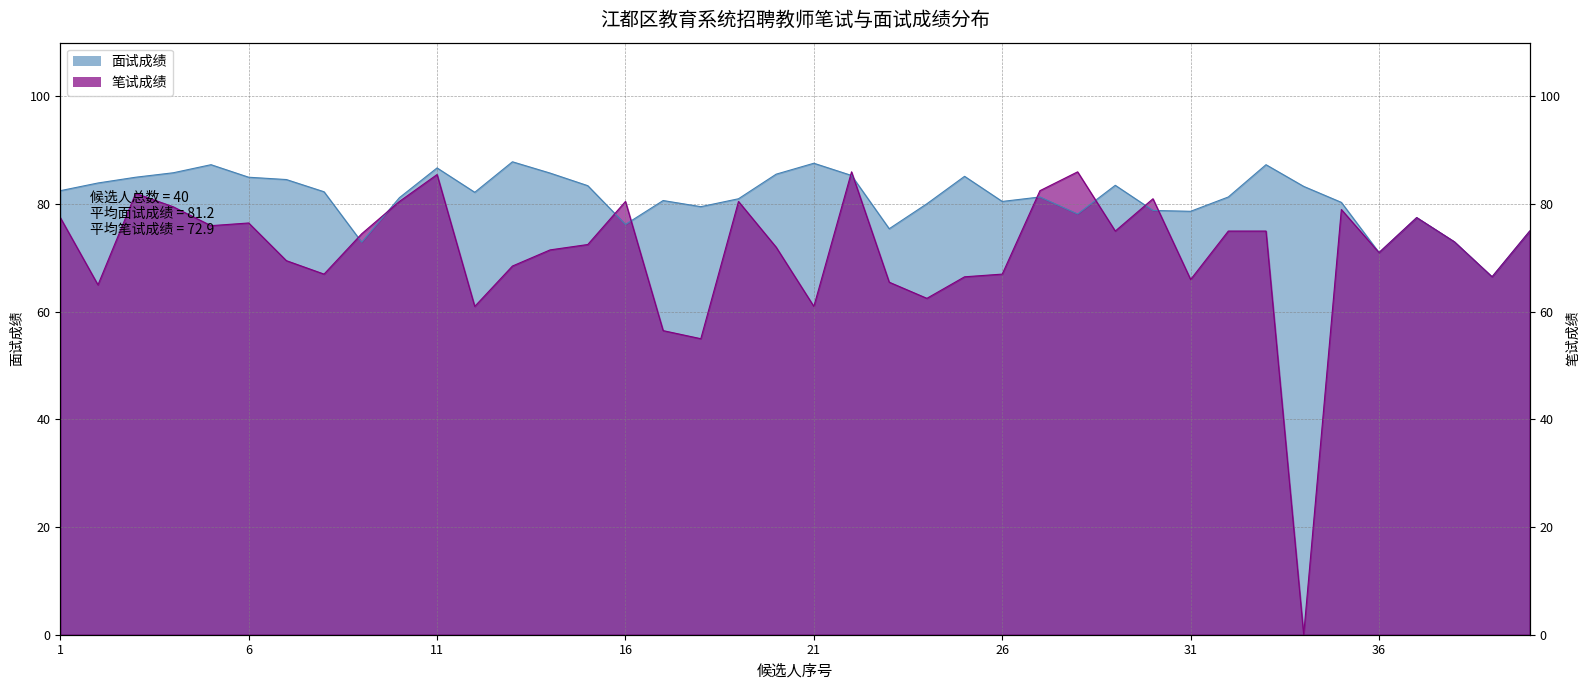

Count the number of data series in this chart.

2